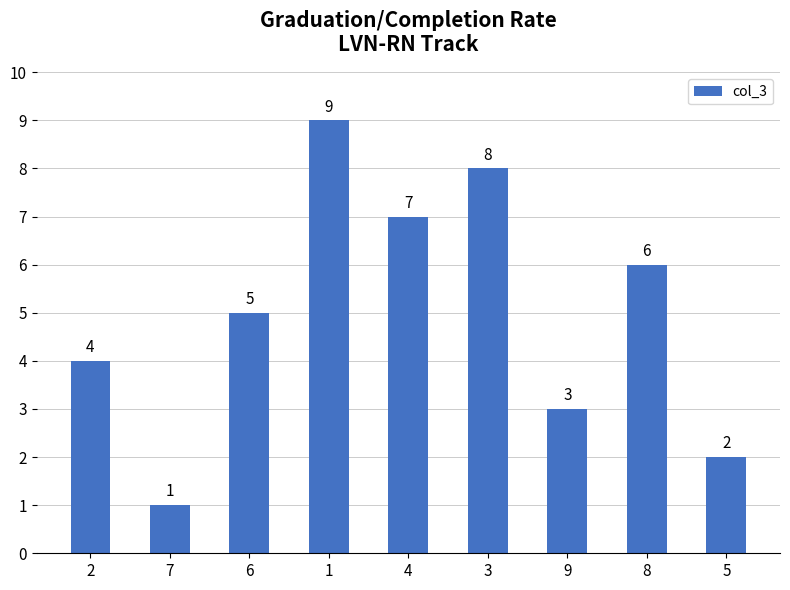

How many bars are there in total?

9